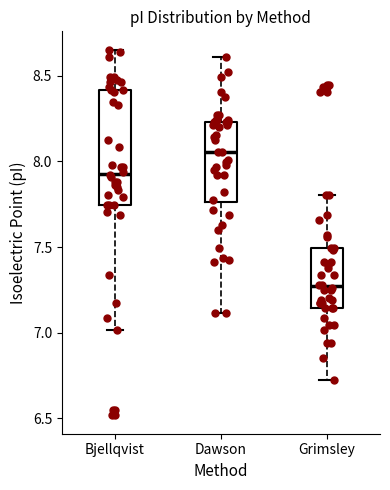

Which box's median line is the highest?

Dawson